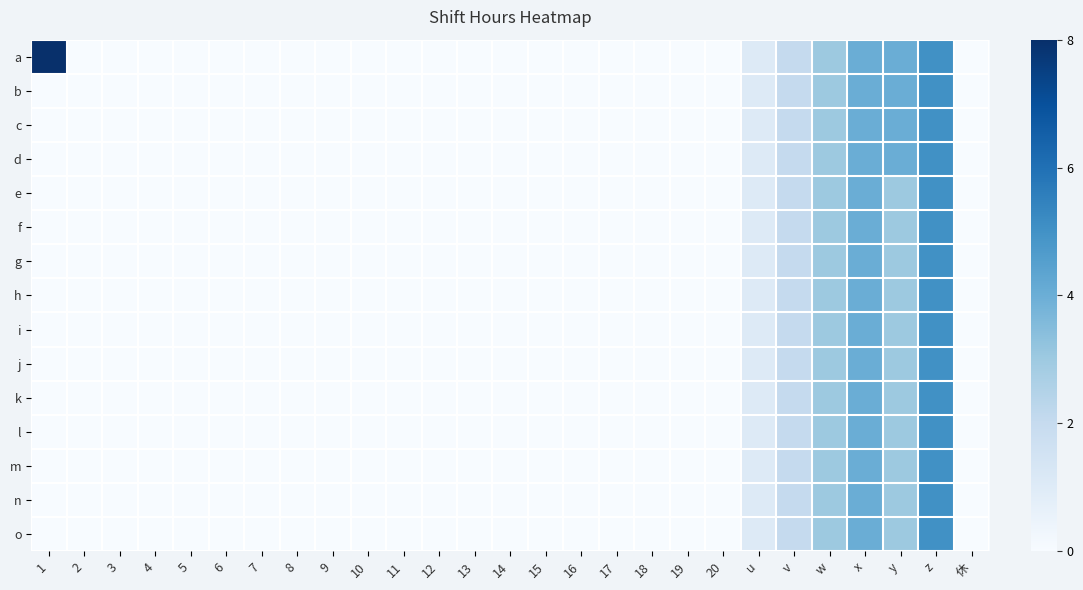

Reading right to left, list all the values displayed in this chart.

a: 休=0	z=5	y=4	x=4	w=3	v=2	u=1	20=0	19=0	18=0	17=0	16=0	15=0	14=0	13=0	12=0	11=0	10=0	9=0	8=0	7=0	6=0	5=0	4=0	3=0	2=0	1=8
b: 休=0	z=5	y=4	x=4	w=3	v=2	u=1	20=0	19=0	18=0	17=0	16=0	15=0	14=0	13=0	12=0	11=0	10=0	9=0	8=0	7=0	6=0	5=0	4=0	3=0	2=0	1=0
c: 休=0	z=5	y=4	x=4	w=3	v=2	u=1	20=0	19=0	18=0	17=0	16=0	15=0	14=0	13=0	12=0	11=0	10=0	9=0	8=0	7=0	6=0	5=0	4=0	3=0	2=0	1=0
d: 休=0	z=5	y=4	x=4	w=3	v=2	u=1	20=0	19=0	18=0	17=0	16=0	15=0	14=0	13=0	12=0	11=0	10=0	9=0	8=0	7=0	6=0	5=0	4=0	3=0	2=0	1=0
e: 休=0	z=5	y=3	x=4	w=3	v=2	u=1	20=0	19=0	18=0	17=0	16=0	15=0	14=0	13=0	12=0	11=0	10=0	9=0	8=0	7=0	6=0	5=0	4=0	3=0	2=0	1=0
f: 休=0	z=5	y=3	x=4	w=3	v=2	u=1	20=0	19=0	18=0	17=0	16=0	15=0	14=0	13=0	12=0	11=0	10=0	9=0	8=0	7=0	6=0	5=0	4=0	3=0	2=0	1=0
g: 休=0	z=5	y=3	x=4	w=3	v=2	u=1	20=0	19=0	18=0	17=0	16=0	15=0	14=0	13=0	12=0	11=0	10=0	9=0	8=0	7=0	6=0	5=0	4=0	3=0	2=0	1=0
h: 休=0	z=5	y=3	x=4	w=3	v=2	u=1	20=0	19=0	18=0	17=0	16=0	15=0	14=0	13=0	12=0	11=0	10=0	9=0	8=0	7=0	6=0	5=0	4=0	3=0	2=0	1=0
i: 休=0	z=5	y=3	x=4	w=3	v=2	u=1	20=0	19=0	18=0	17=0	16=0	15=0	14=0	13=0	12=0	11=0	10=0	9=0	8=0	7=0	6=0	5=0	4=0	3=0	2=0	1=0
j: 休=0	z=5	y=3	x=4	w=3	v=2	u=1	20=0	19=0	18=0	17=0	16=0	15=0	14=0	13=0	12=0	11=0	10=0	9=0	8=0	7=0	6=0	5=0	4=0	3=0	2=0	1=0
k: 休=0	z=5	y=3	x=4	w=3	v=2	u=1	20=0	19=0	18=0	17=0	16=0	15=0	14=0	13=0	12=0	11=0	10=0	9=0	8=0	7=0	6=0	5=0	4=0	3=0	2=0	1=0
l: 休=0	z=5	y=3	x=4	w=3	v=2	u=1	20=0	19=0	18=0	17=0	16=0	15=0	14=0	13=0	12=0	11=0	10=0	9=0	8=0	7=0	6=0	5=0	4=0	3=0	2=0	1=0
m: 休=0	z=5	y=3	x=4	w=3	v=2	u=1	20=0	19=0	18=0	17=0	16=0	15=0	14=0	13=0	12=0	11=0	10=0	9=0	8=0	7=0	6=0	5=0	4=0	3=0	2=0	1=0
n: 休=0	z=5	y=3	x=4	w=3	v=2	u=1	20=0	19=0	18=0	17=0	16=0	15=0	14=0	13=0	12=0	11=0	10=0	9=0	8=0	7=0	6=0	5=0	4=0	3=0	2=0	1=0
o: 休=0	z=5	y=3	x=4	w=3	v=2	u=1	20=0	19=0	18=0	17=0	16=0	15=0	14=0	13=0	12=0	11=0	10=0	9=0	8=0	7=0	6=0	5=0	4=0	3=0	2=0	1=0